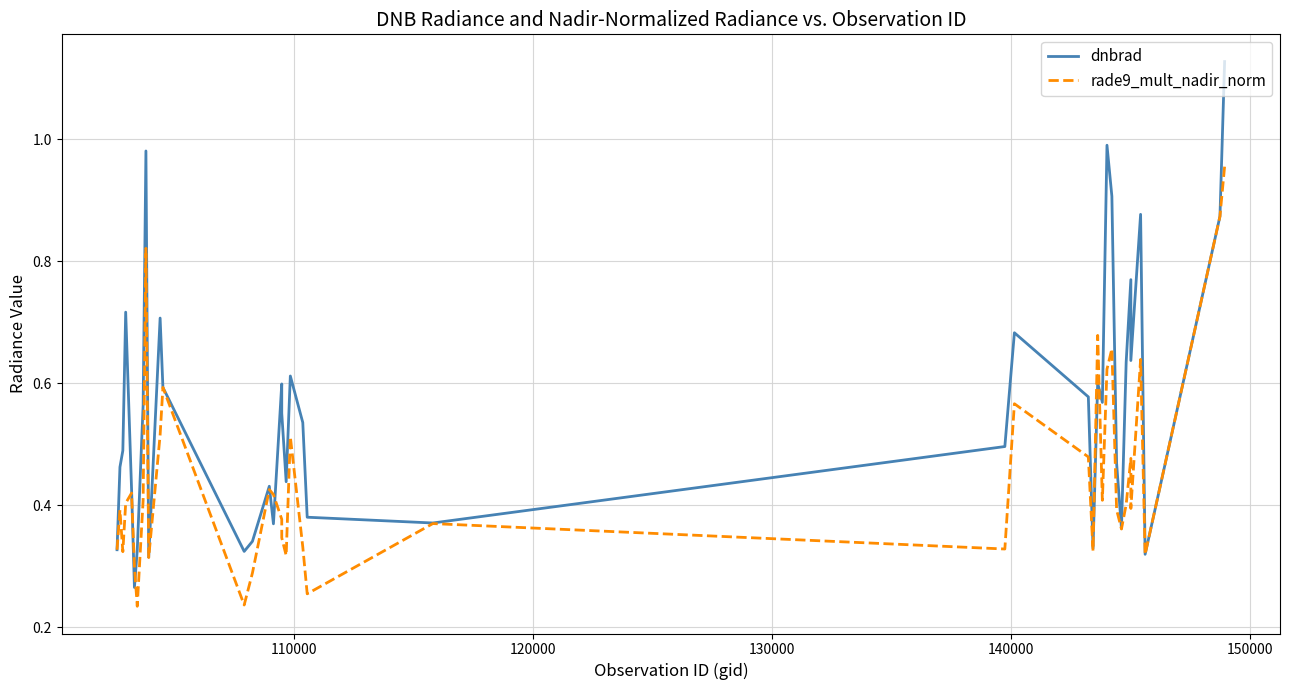

What is the smallest value displayed?

0.2